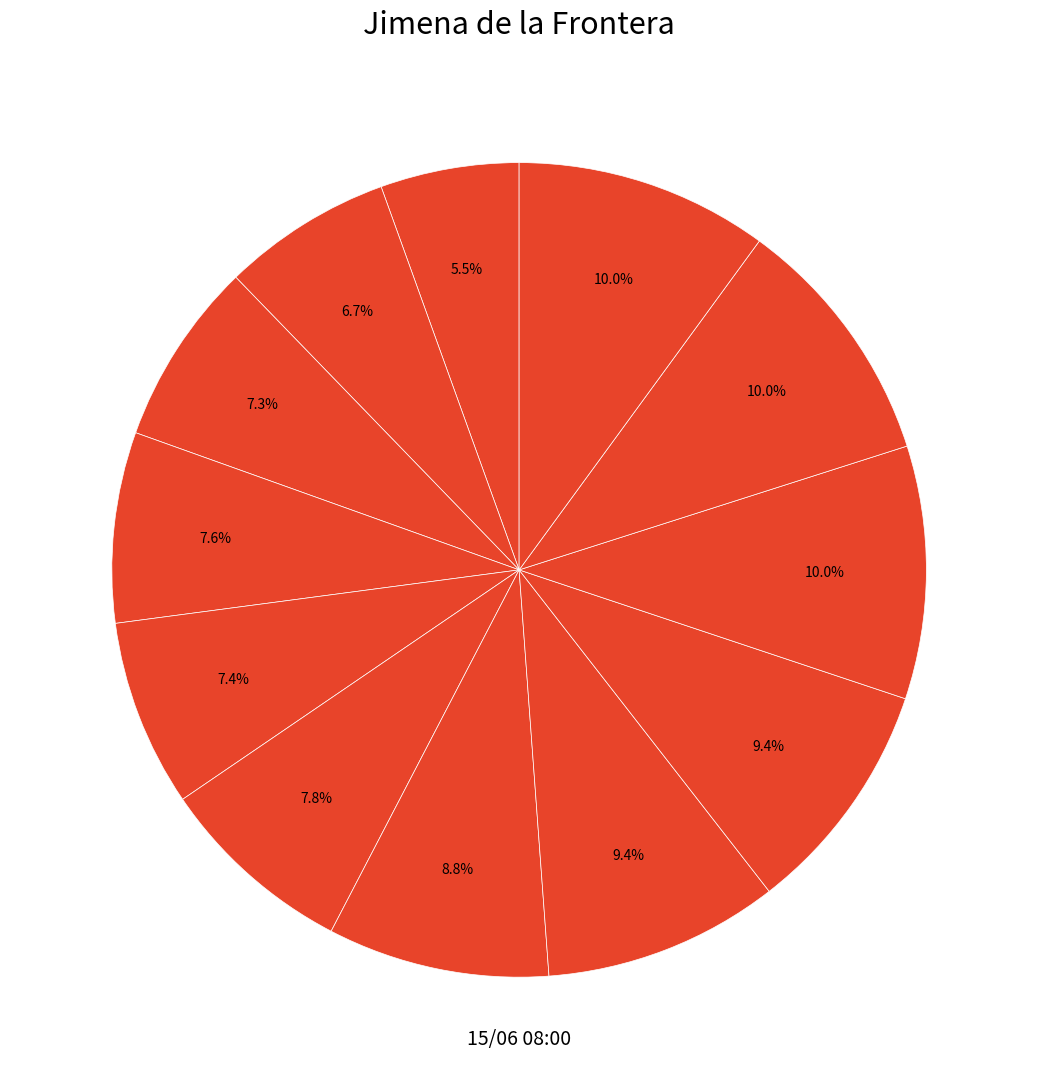

Which slice is the largest?

15/06 08:00